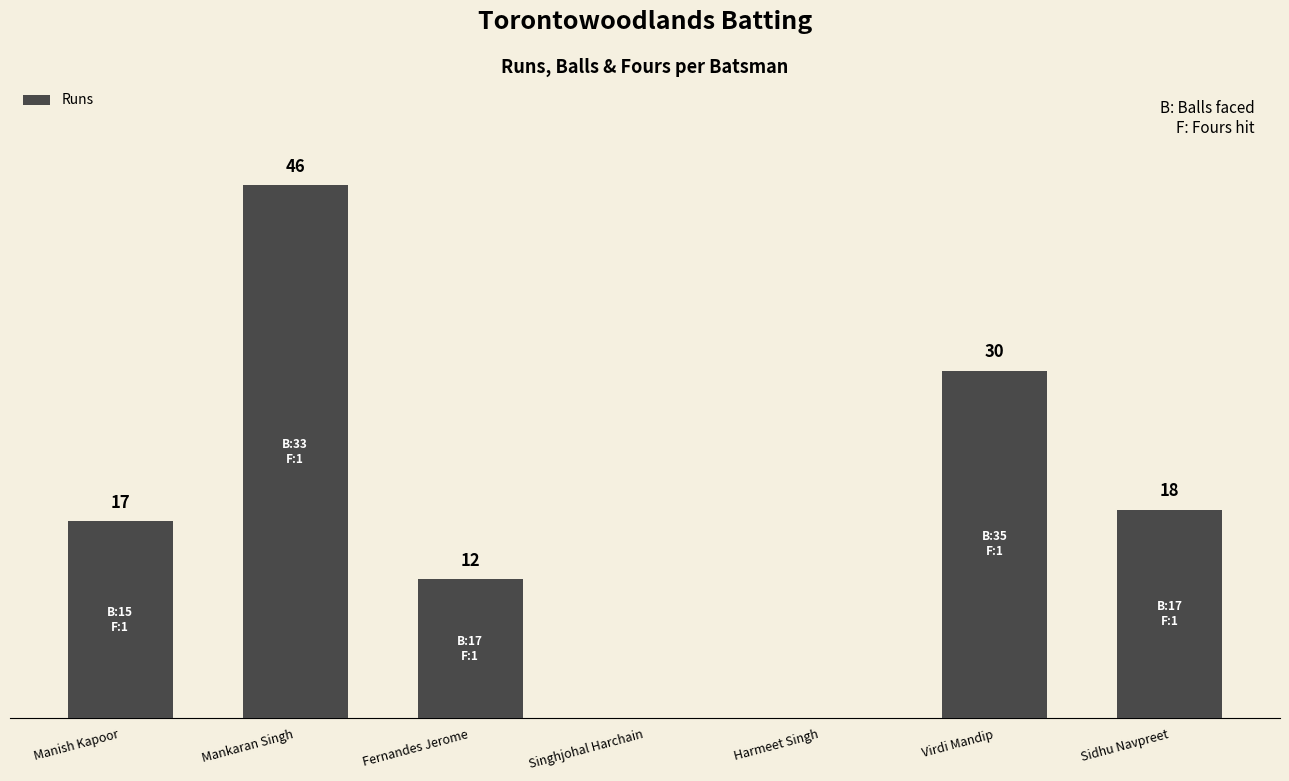

Where is the data nearest to the value 23?

Sidhu Navpreet